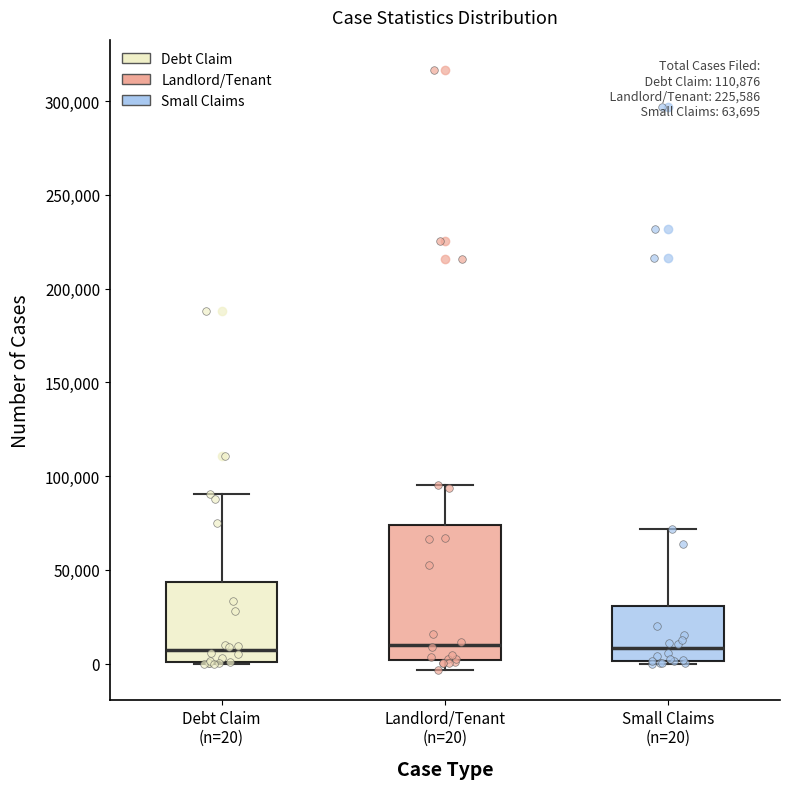

Which box is the tallest, from its lower edge to its upper edge?

Landlord/Tenant (n=20)